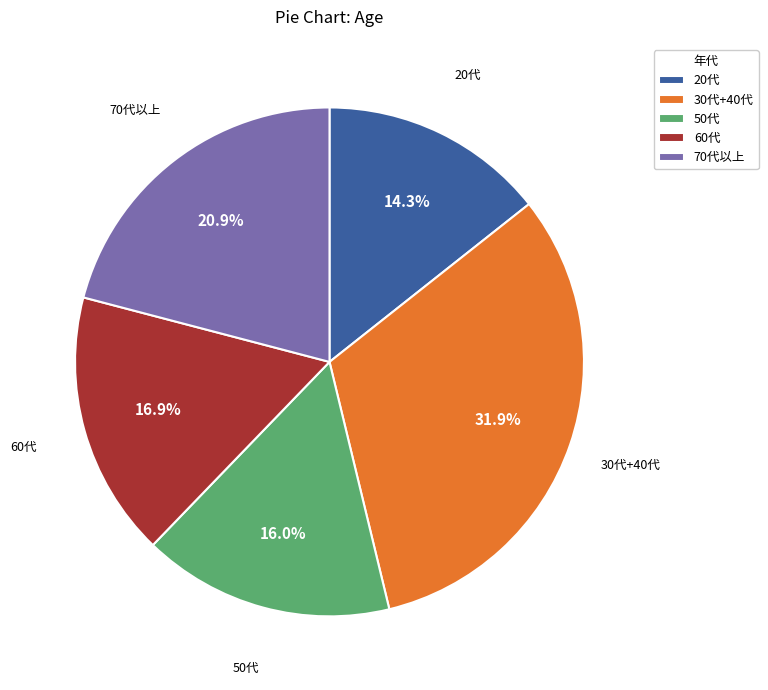

How many segments does this pie chart have?

5